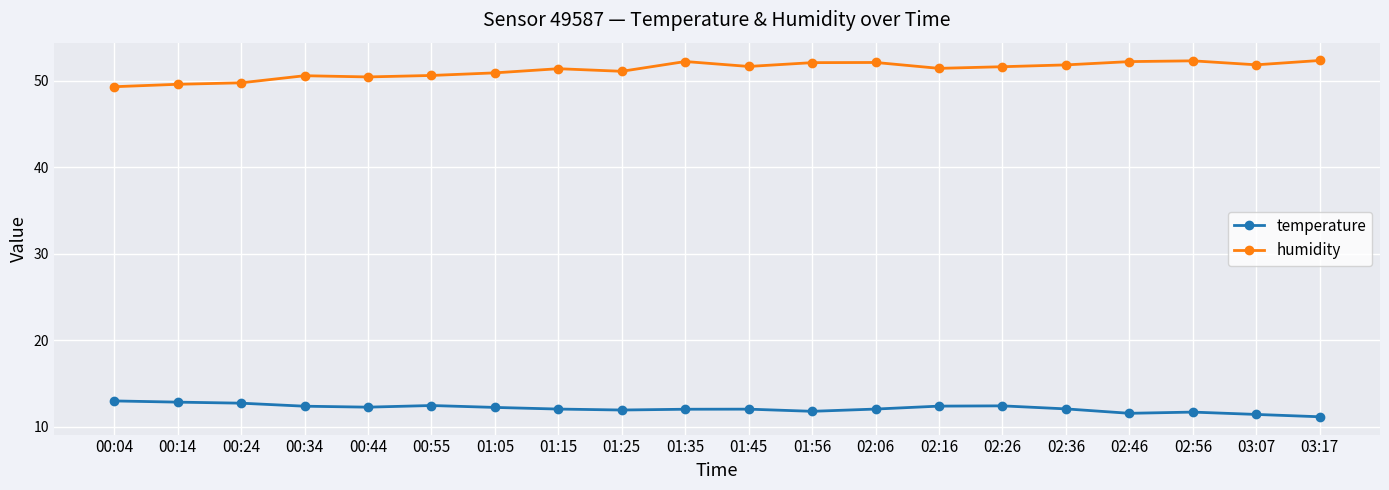

What is the maximum value for temperature?

13.0